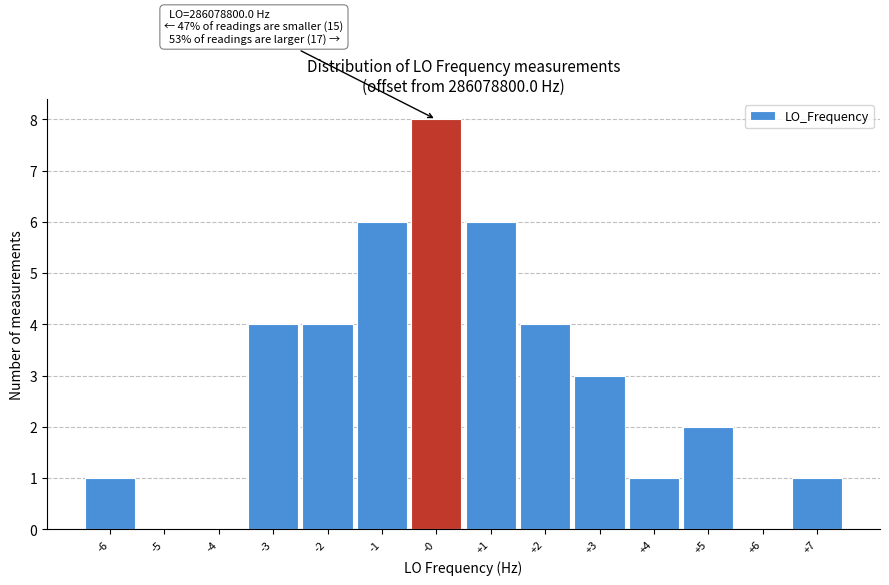

Reading left to right, what are all the values shown in this chart?

-6=1	-5=0	-4=0	-3=4	-2=4	-1=6	-0=8	+1=6	+2=4	+3=3	+4=1	+5=2	+6=0	+7=1